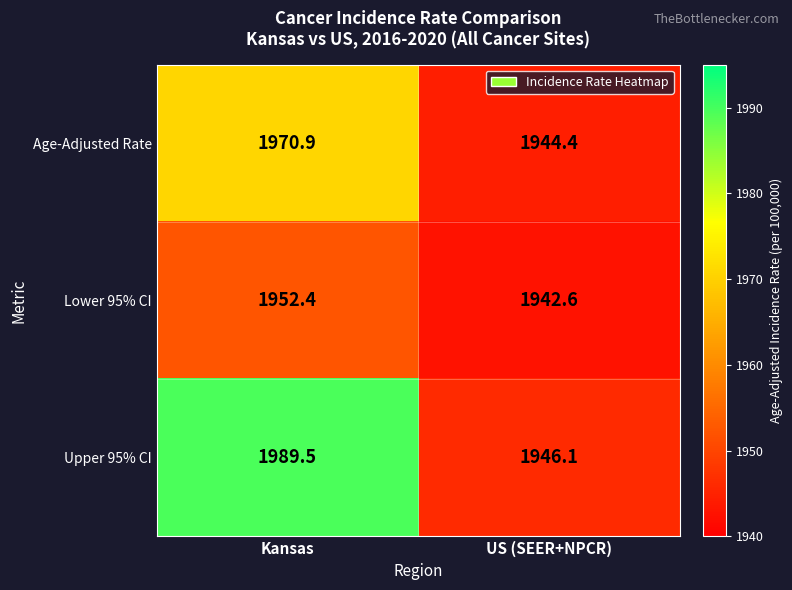

Count the number of data series in this chart.

3